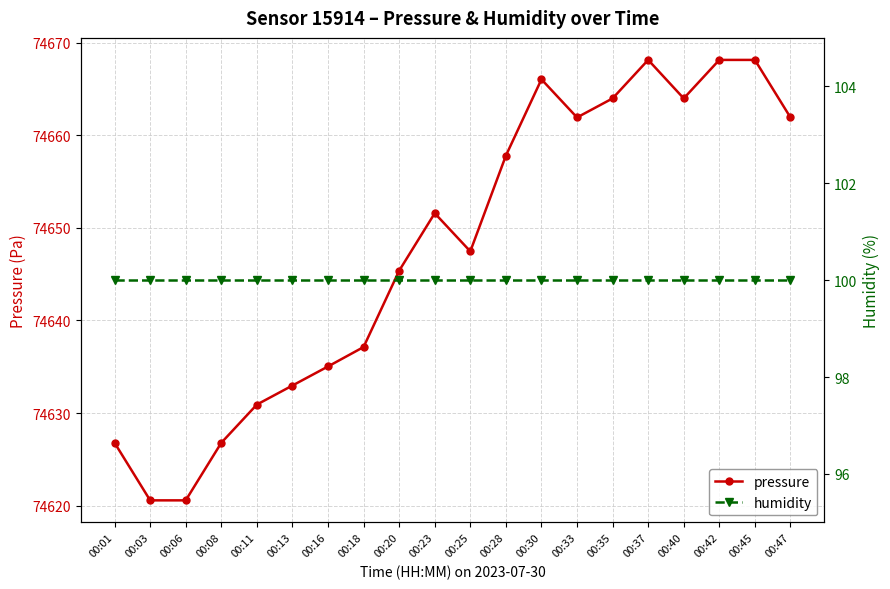

At which label is pressure closest to 74644?

00:20